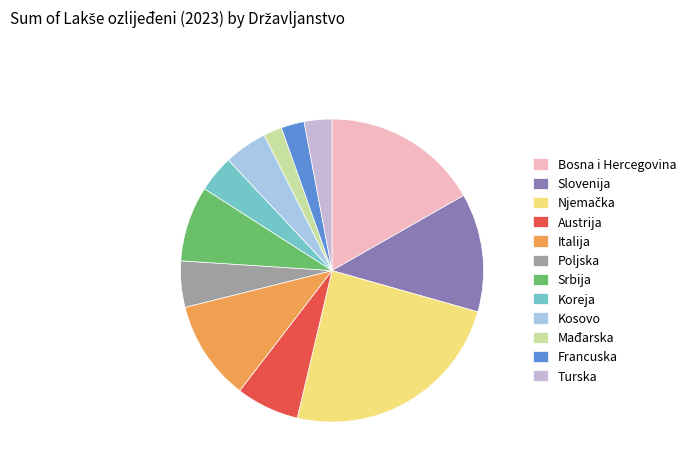

To the nearest percent, what portion does Poljska represent?

5%